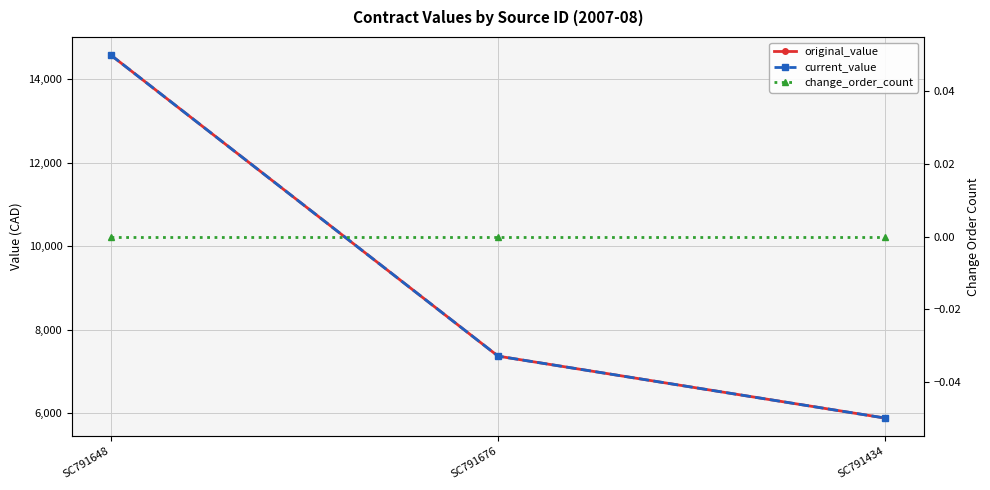

Which series has the largest total across all categories?

original_value